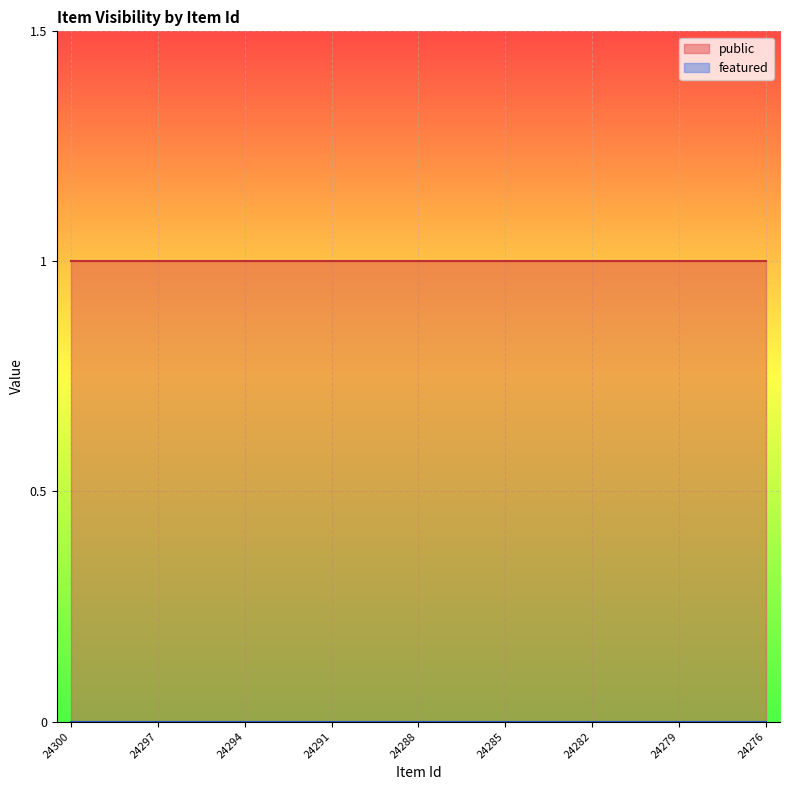

How many data points does each series have?

25